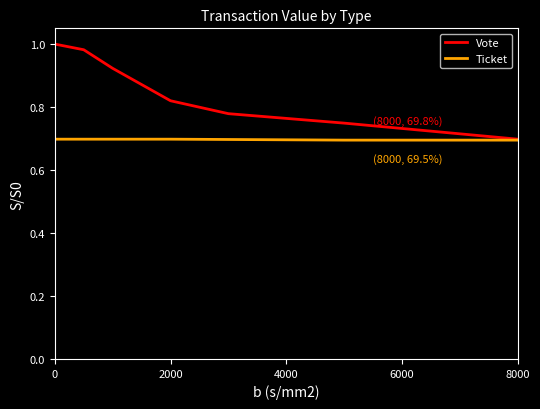

Rank the series by their maximum value, from highest to lowest.

Vote, Ticket